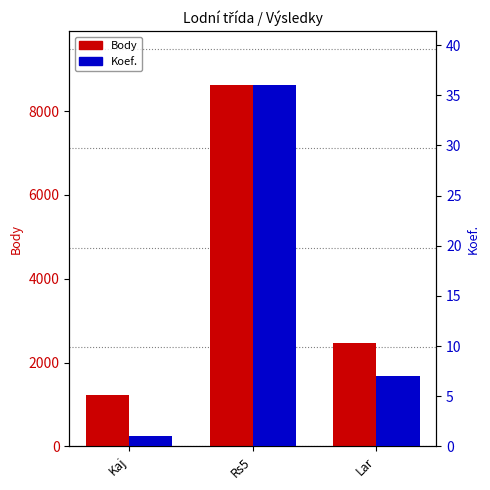

At Rs5, list the series in order from largest to smallest.

Body, Koef.